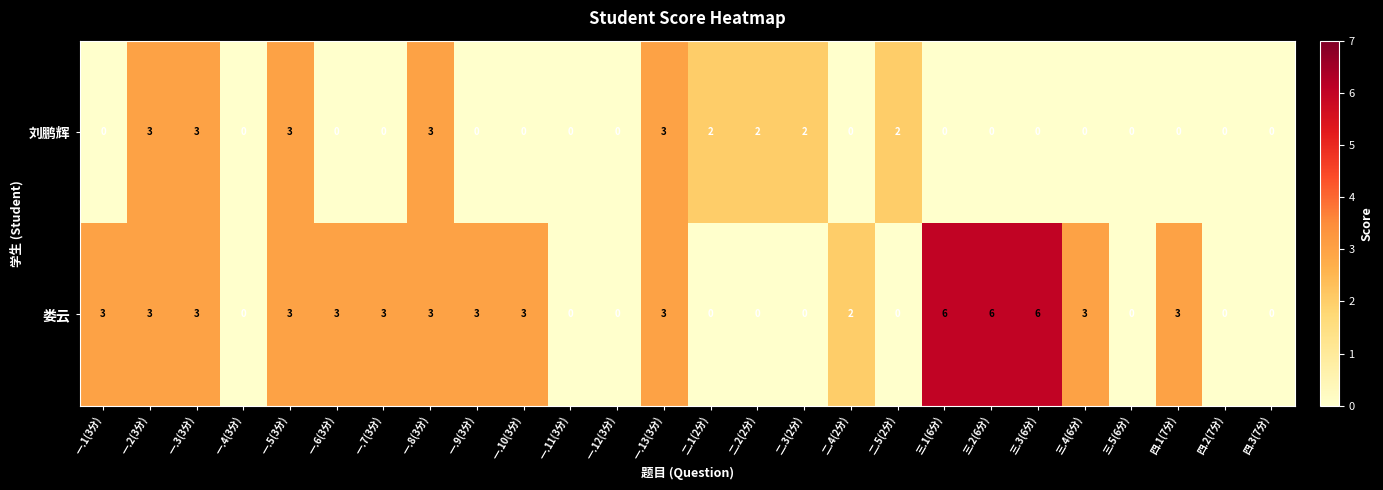

What is the approximate value of 娄云 at 一.13(3分)?

3